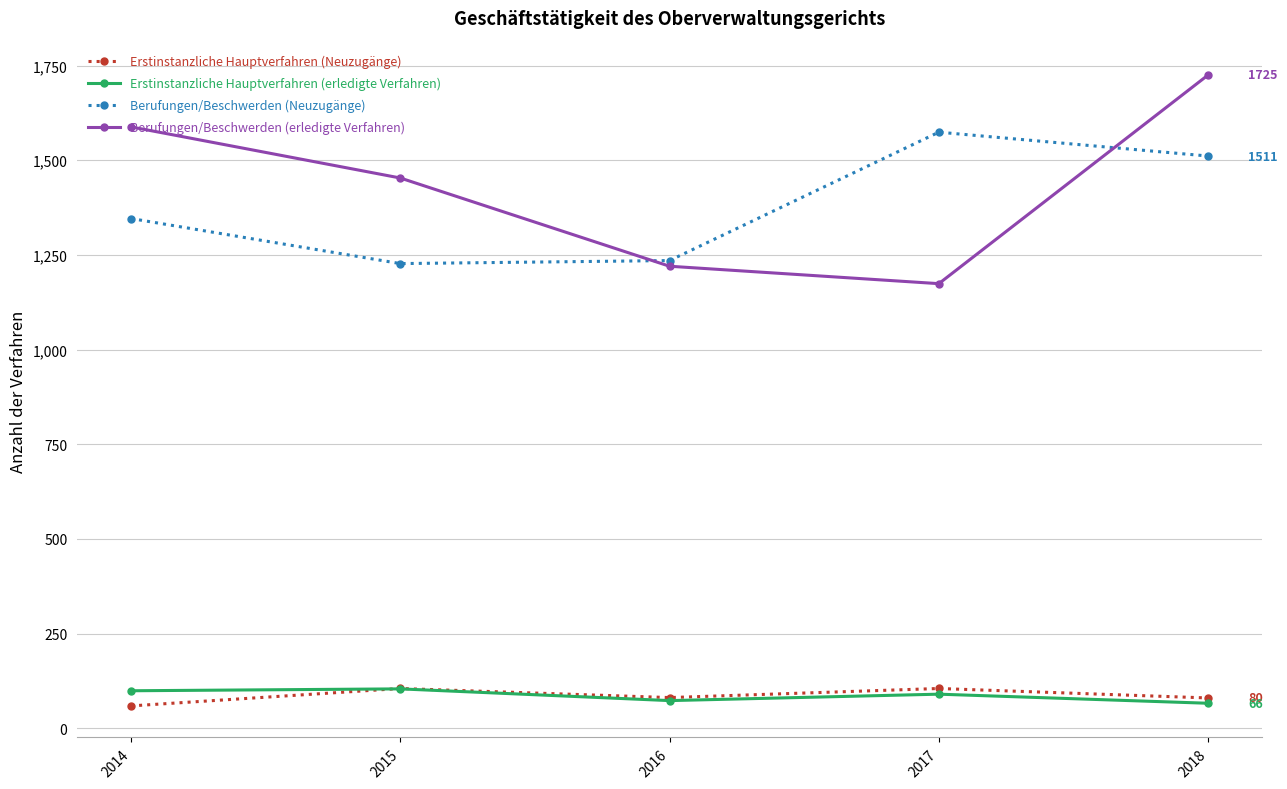

Is it true that Berufungen/Beschwerden (erledigte Verfahren) equals 1453 at 2015?

True